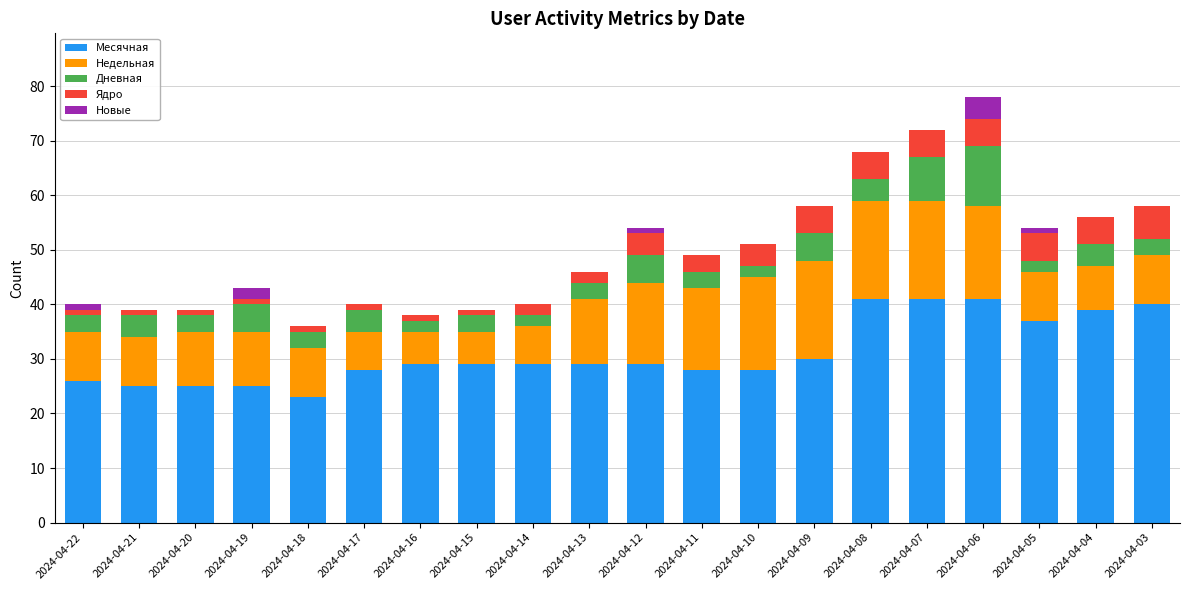

The value of Месячная at 2024-04-20 is 25. True or false?

True